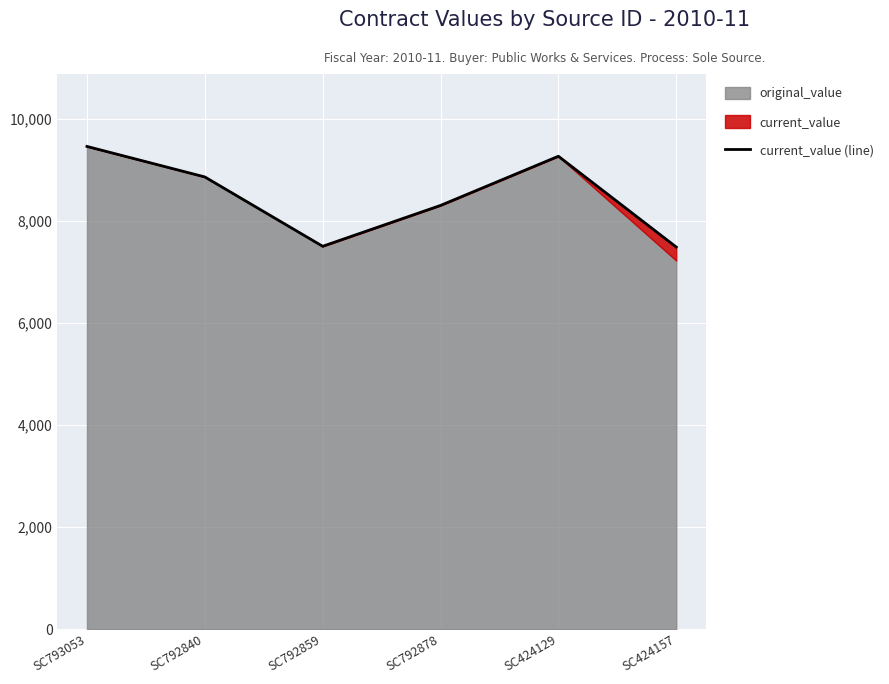

What is the smallest value displayed?

7484.9